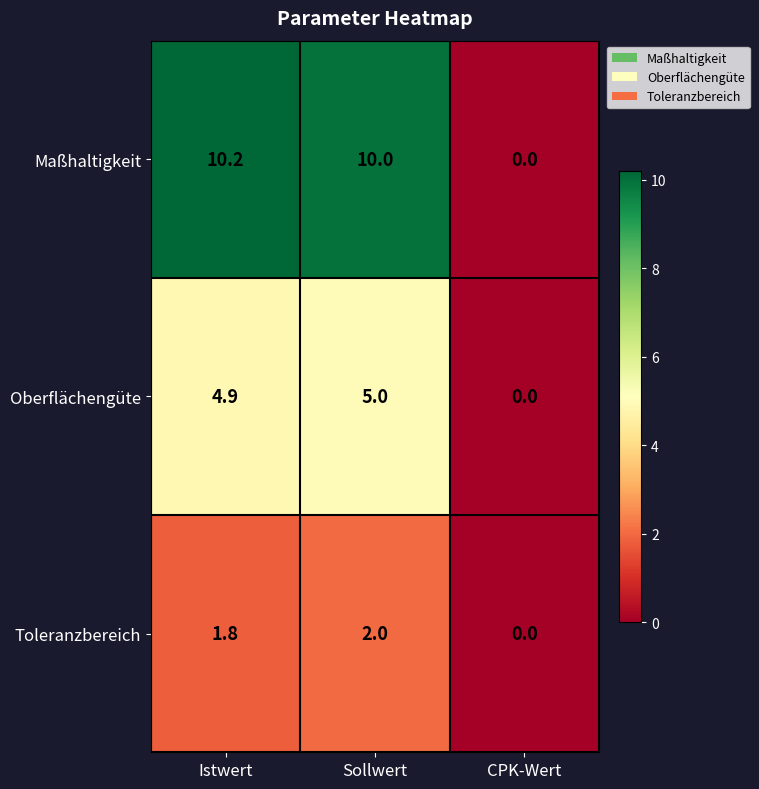

What is the difference between the Maßhaltigkeit values at Istwert and CPK-Wert?

10.2